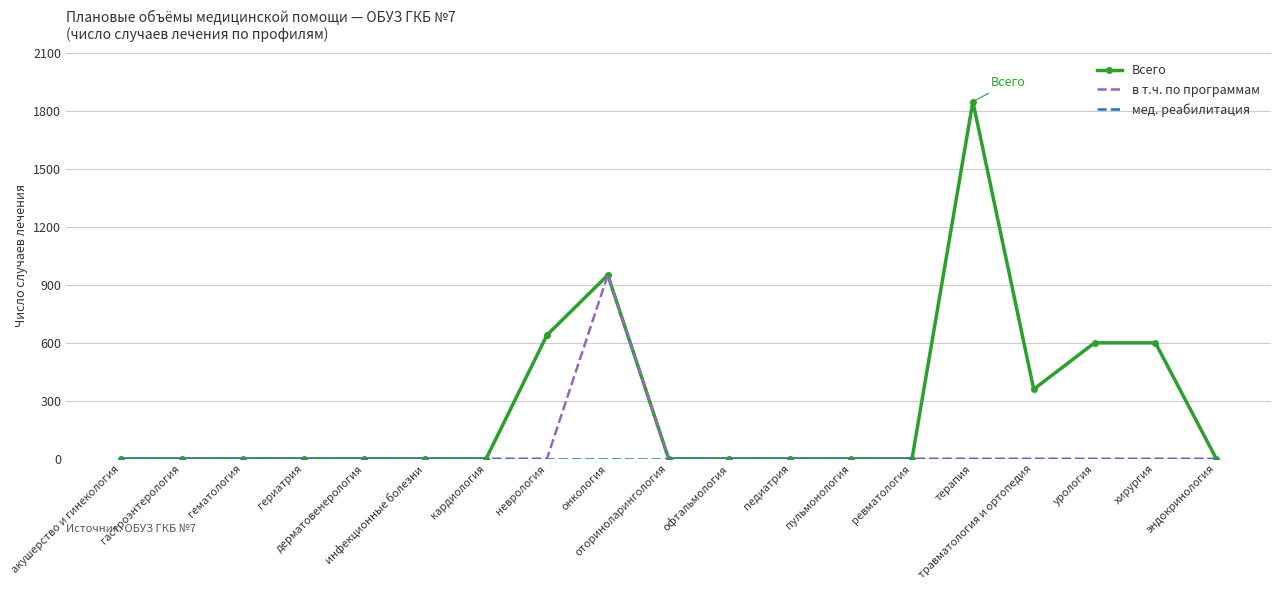

Is it true that в т.ч. по программам equals 500 at педиатрия?

False